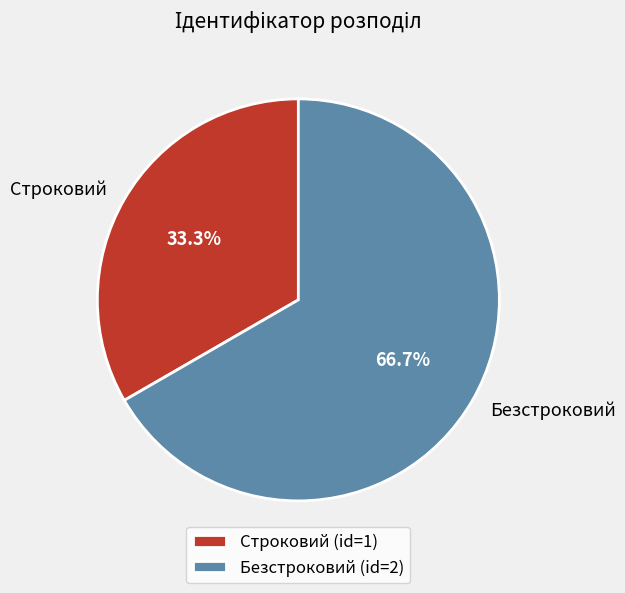

What is the total percentage of Безстроковий and Строковий?

100.0%